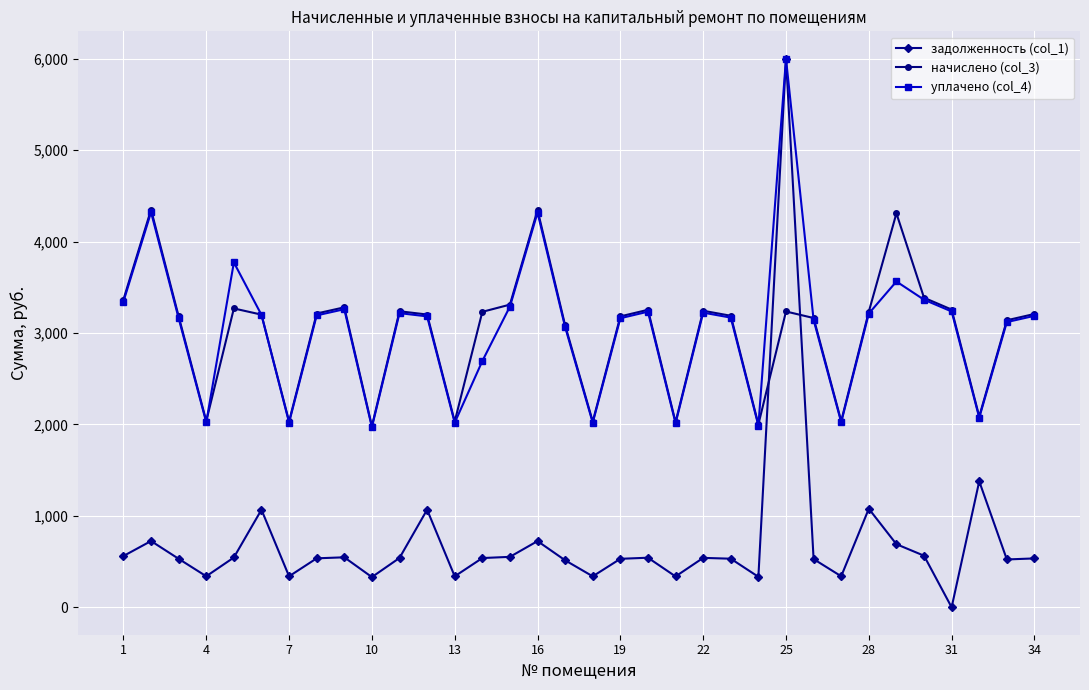

What is the lowest value of the уплачено (col_4) series?

1969.7